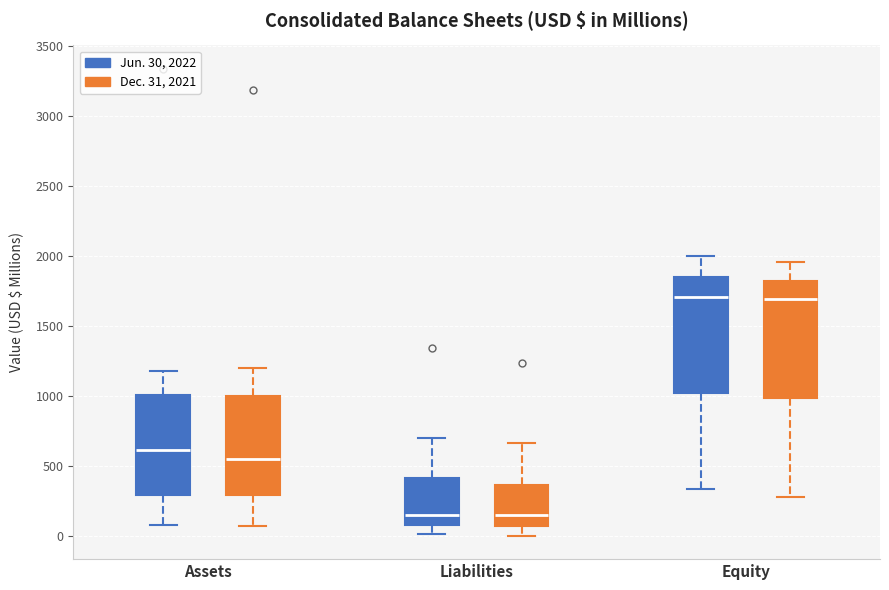

Where does the median line of the box for Assets (Dec. 31, 2021) sit on the y-axis? The values are not printed on the chart, so give them approximately, as read against the axis.

550